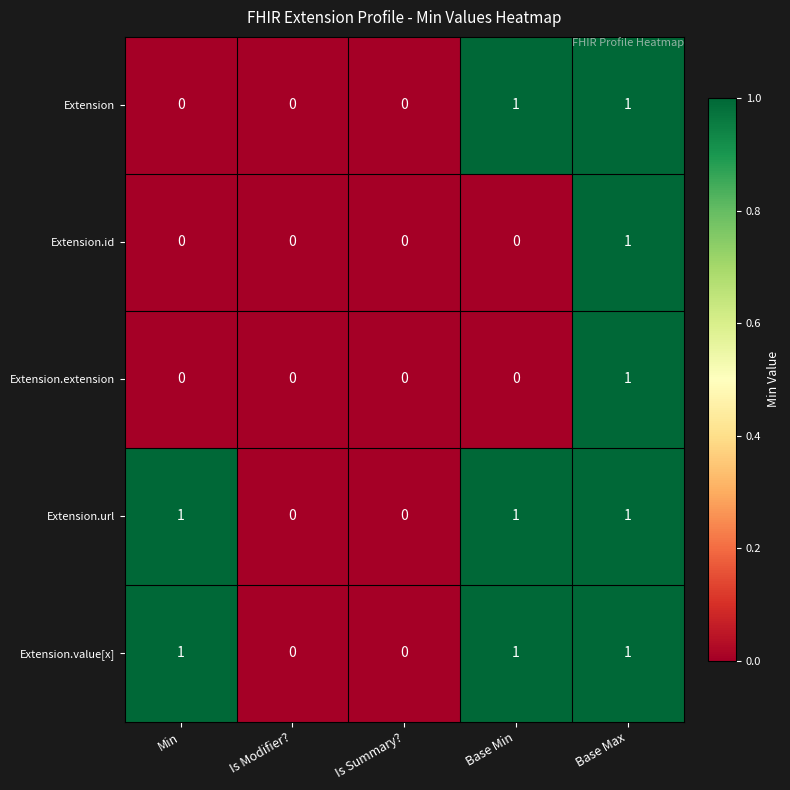

Rank the categories by Extension.extension value from highest to lowest.

Base Max, Min, Is Modifier?, Is Summary?, Base Min